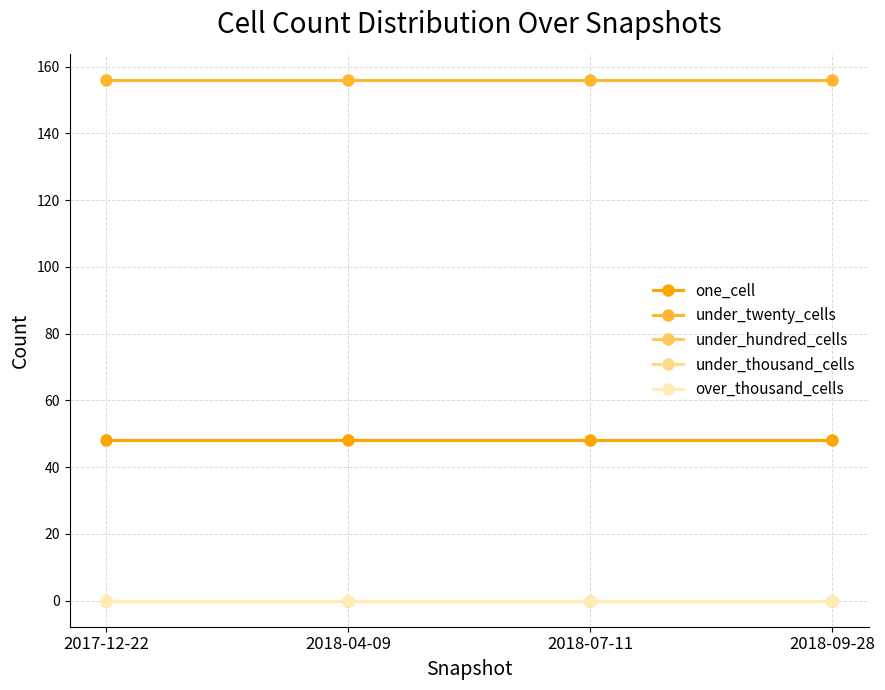

The value of one_cell at 2017-12-22 is 65. True or false?

False